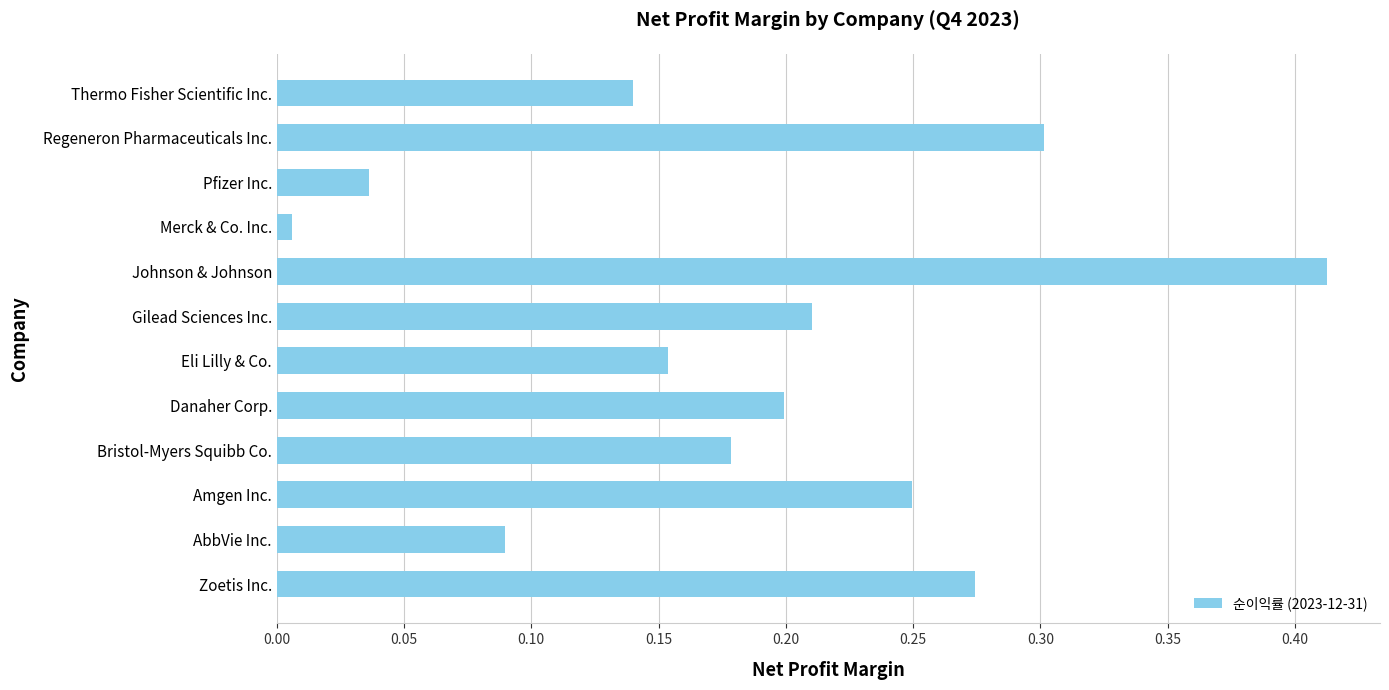

Rank the categories by value from highest to lowest.

Johnson & Johnson, Regeneron Pharmaceuticals Inc., Zoetis Inc., Amgen Inc., Gilead Sciences Inc., Danaher Corp., Bristol-Myers Squibb Co., Eli Lilly & Co., Thermo Fisher Scientific Inc., AbbVie Inc., Pfizer Inc., Merck & Co. Inc.